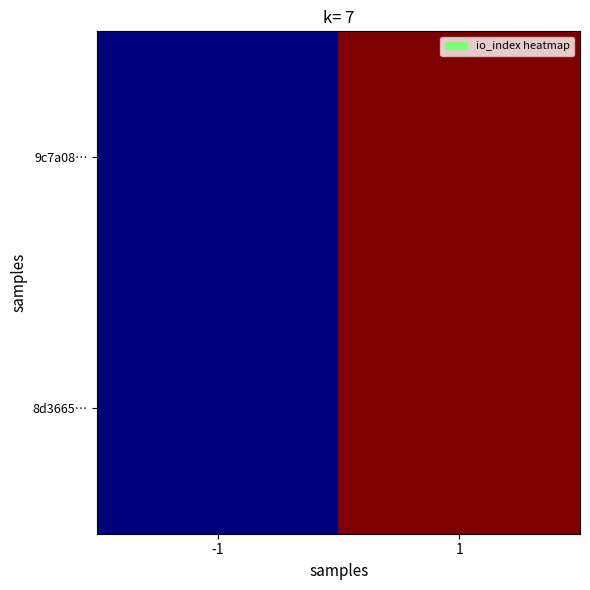

What is the total value across all series at 1?

70